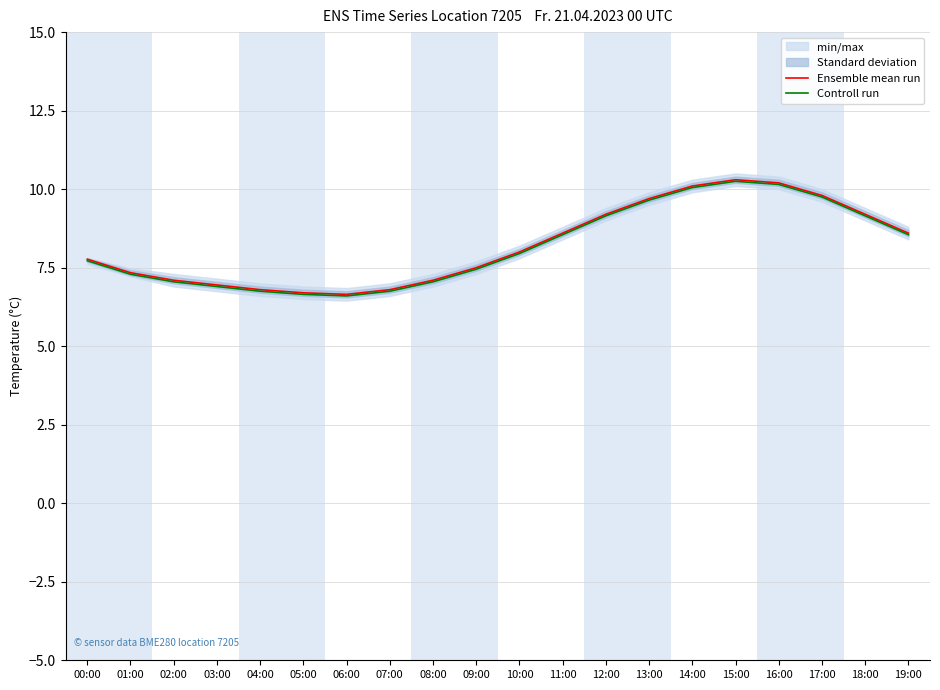

At which category does Controll run reach its first local valley?

06:00